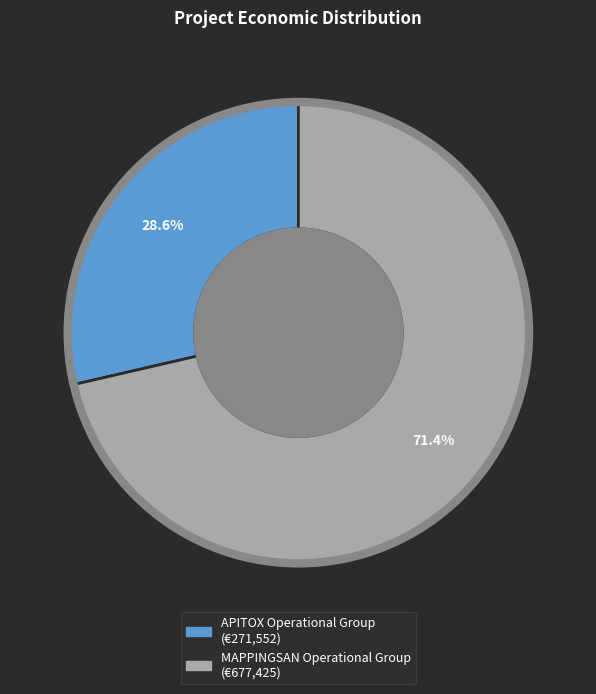

Does MAPPINGSAN Operational Group account for over 50% of the chart?

Yes